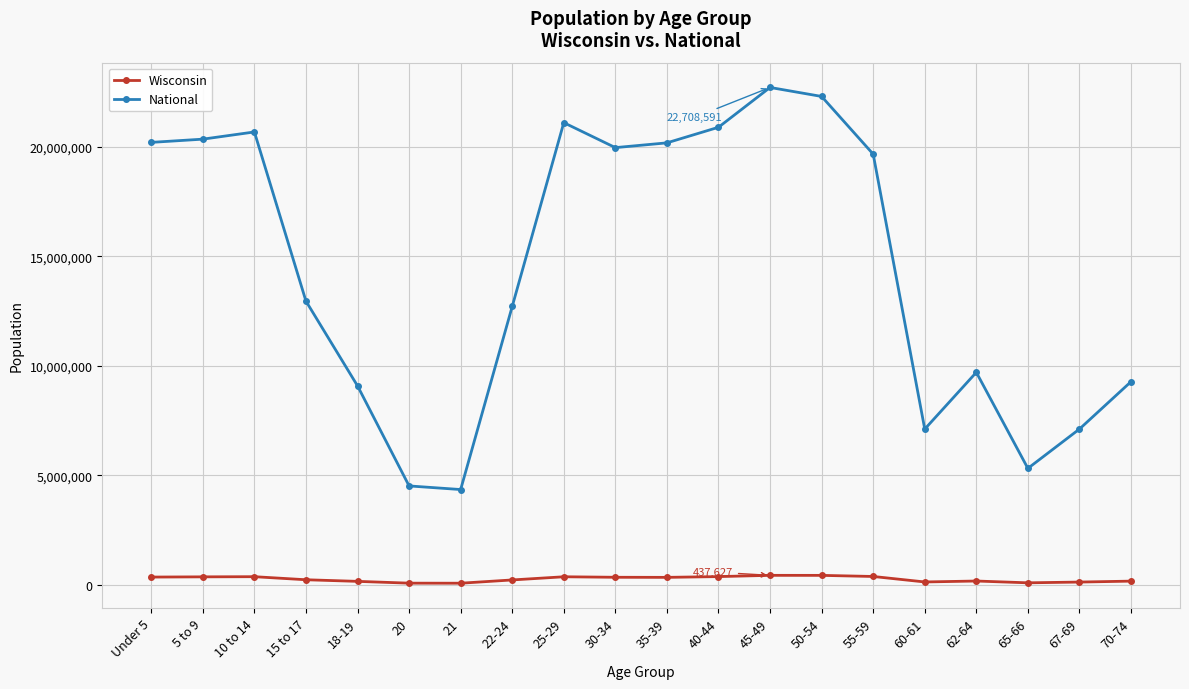

Where is National nearest to the value 13531442?

15 to 17